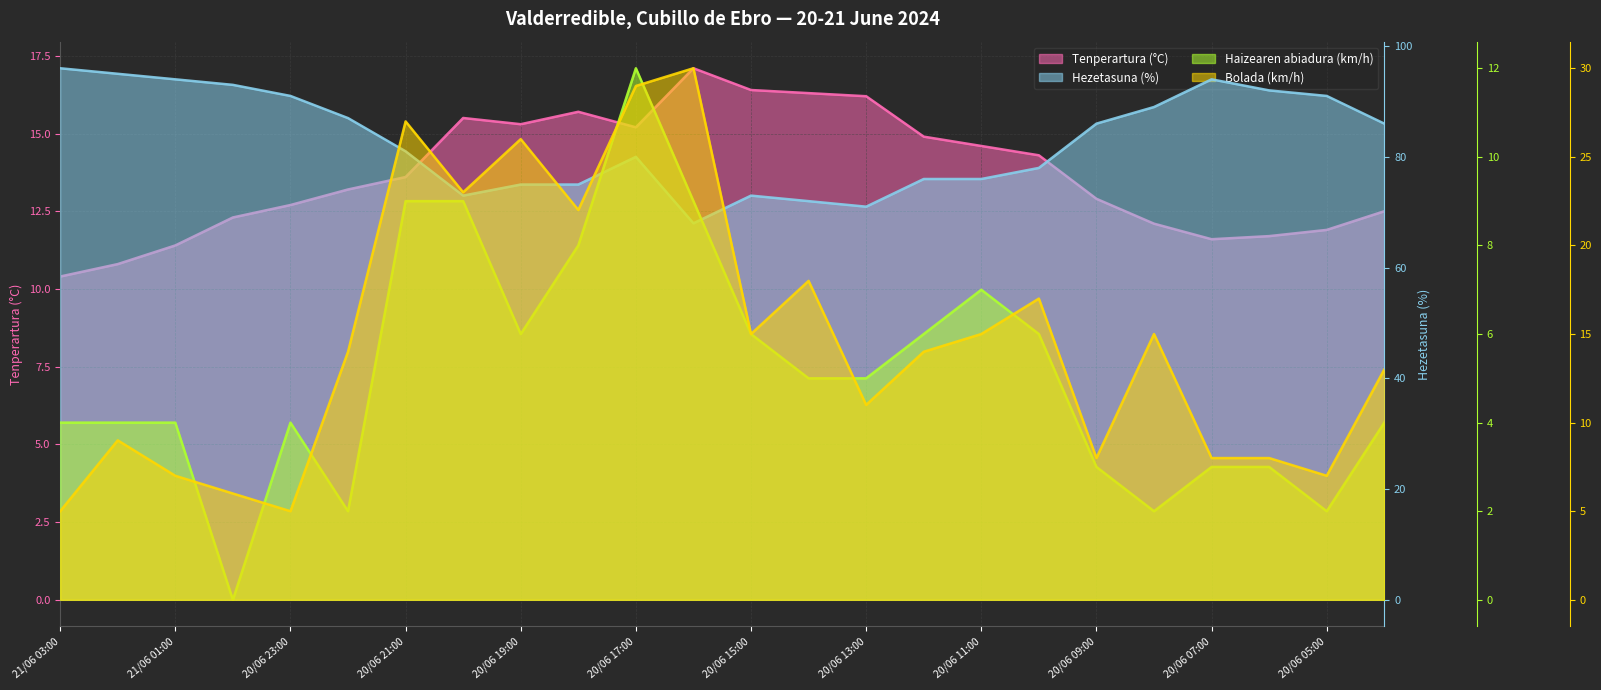

How many lines are shown in the chart?

4